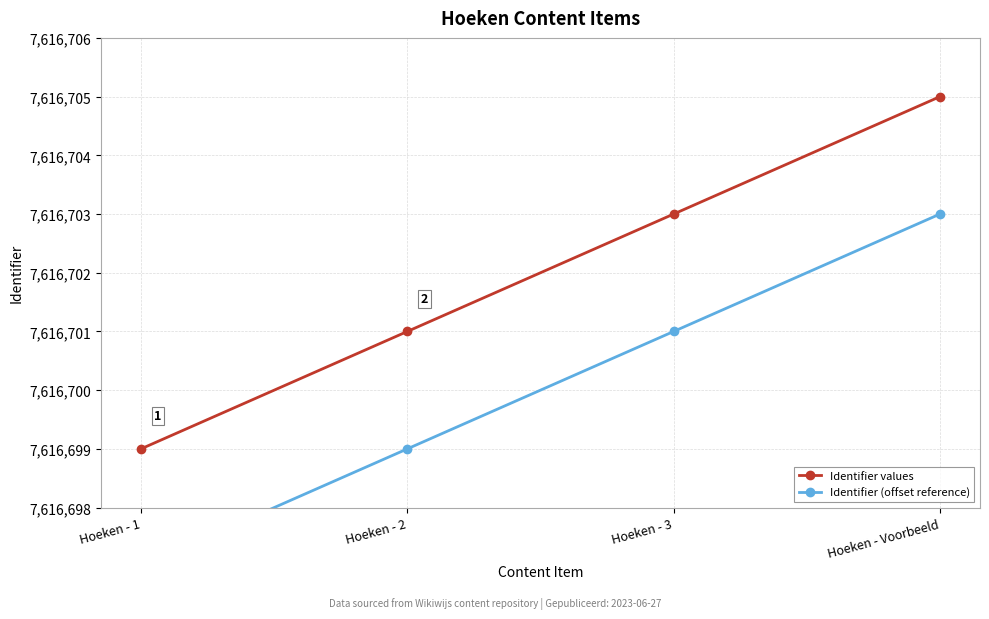

List the labels in order of Identifier values value, smallest first.

Hoeken - 1, Hoeken - 2, Hoeken - 3, Hoeken - Voorbeeld